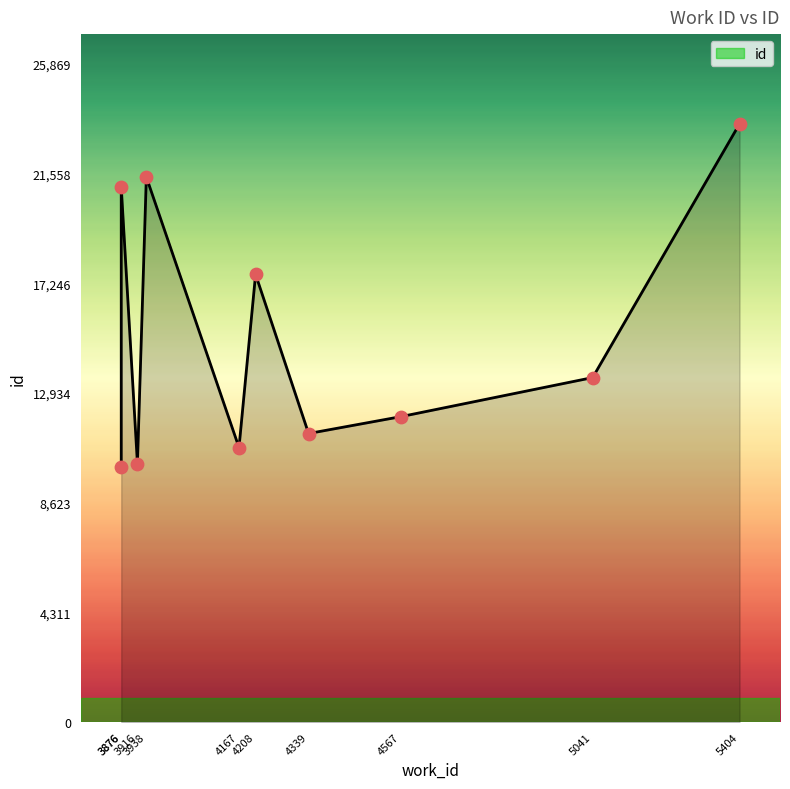

What is the change in value from 5041 to 5404?

+9973